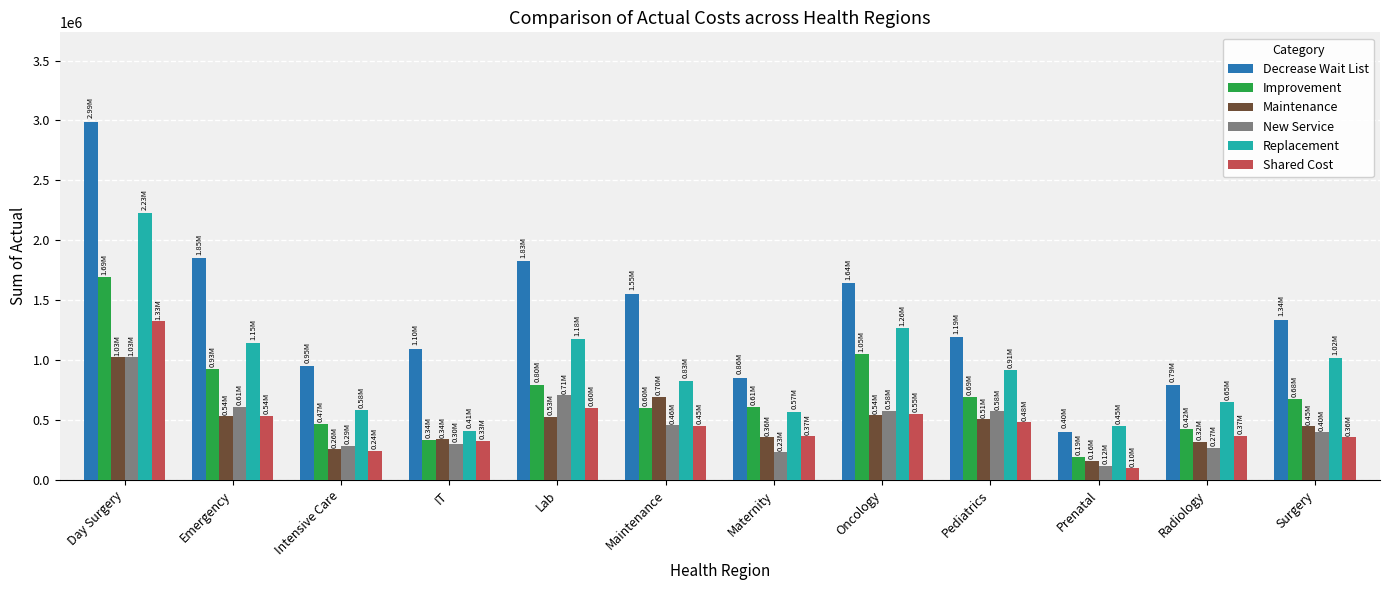

How many groups of bars are there?

12